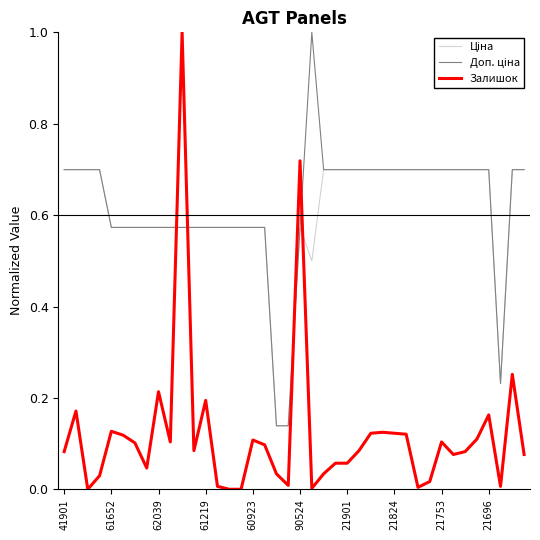

Which series has the largest range (max minus min)?

Залишок